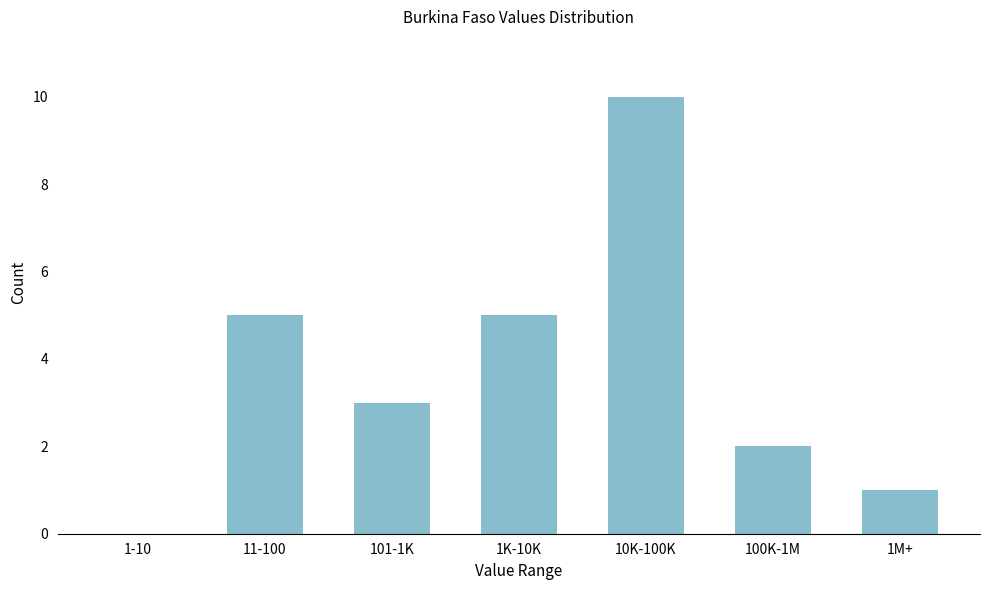

Reading left to right, list all the values displayed in this chart.

1-10=0	11-100=5	101-1K=3	1K-10K=5	10K-100K=10	100K-1M=2	1M+=1